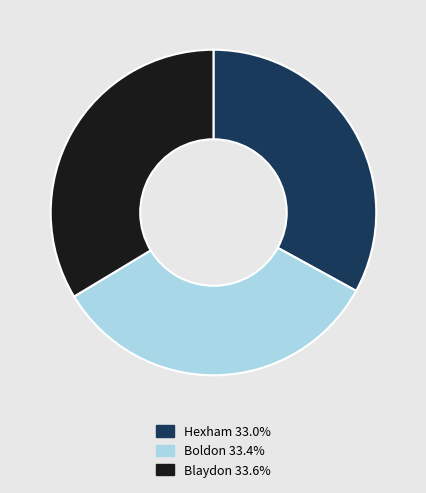

The Hexham slice represents 33% of the pie. True or false?

True